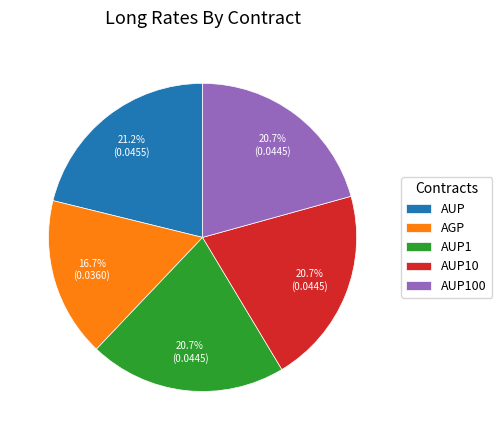

What percentage is the AUP100 slice, to the nearest percent?

21%